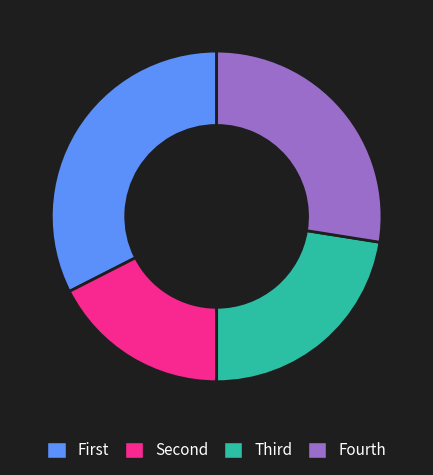

How many segments does this pie chart have?

4